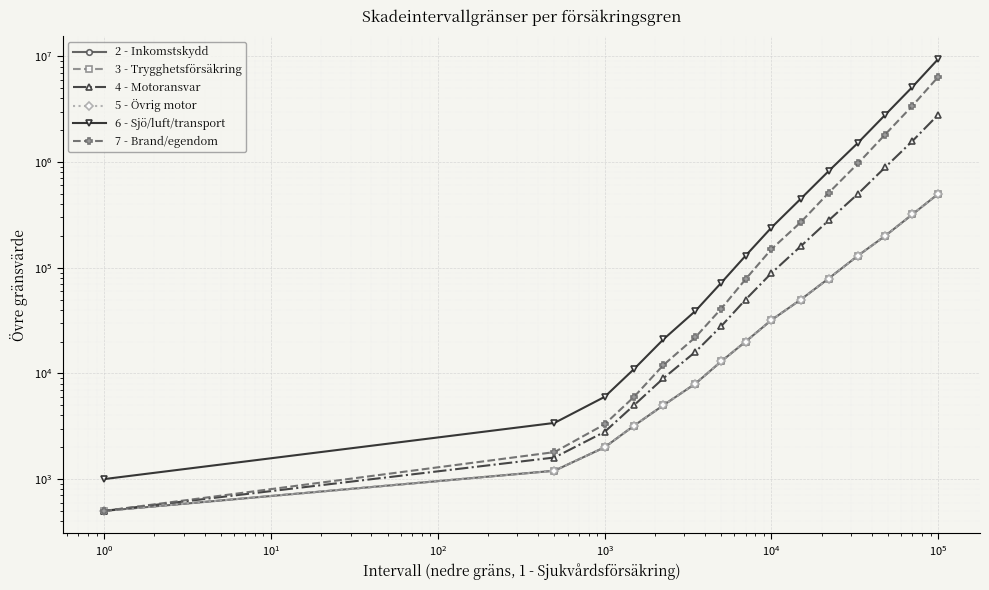

At how many categories does at least one series exceed 5574608?

1